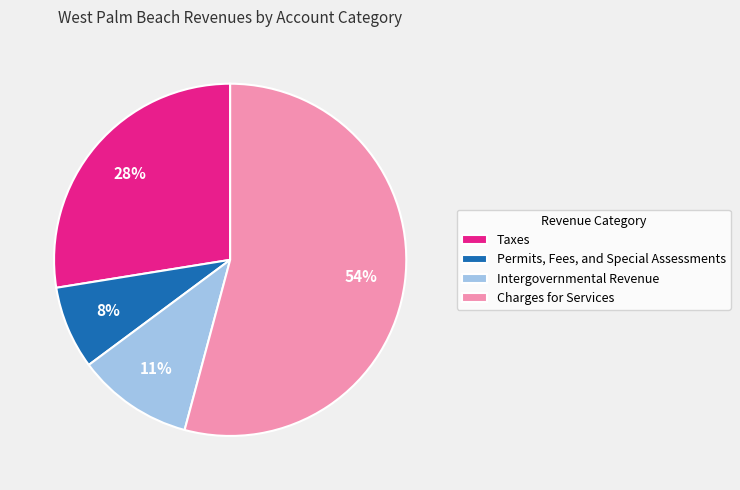

What percentage is the Taxes slice, to the nearest percent?

28%